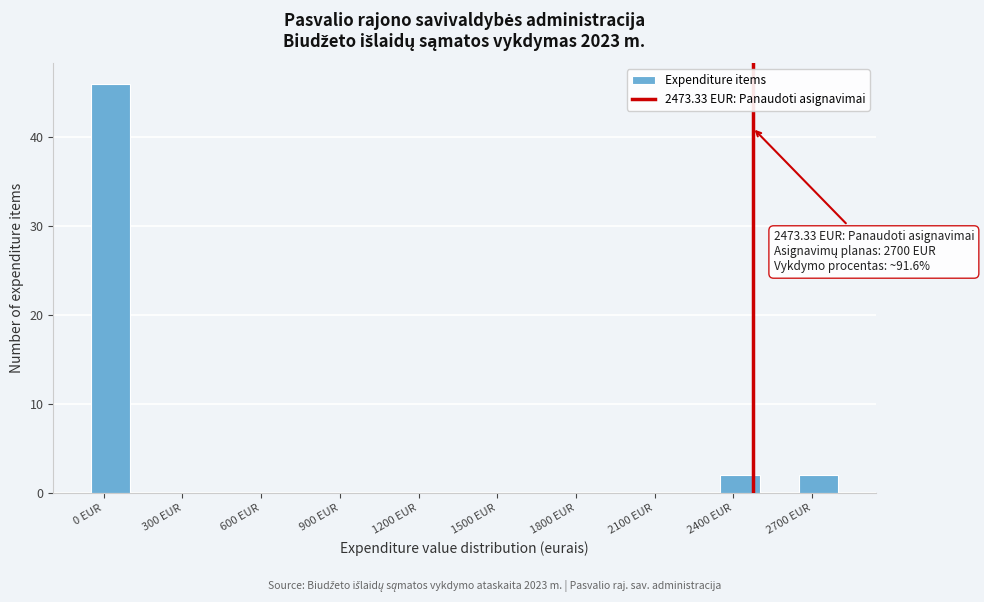

Read against the x-axis, roughly where is the centre of the tallest bar?

50